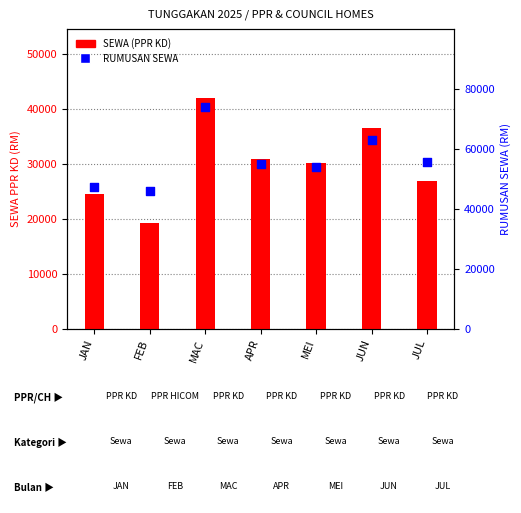

At which category is the sum across all series the highest?

MAC